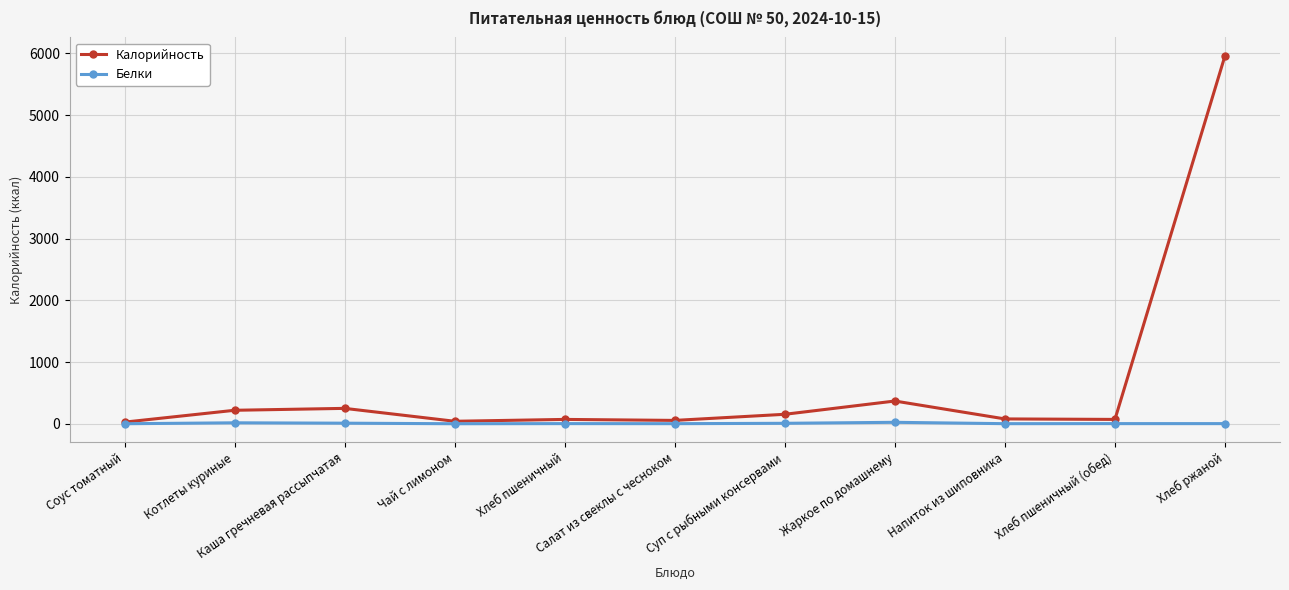

Which series has the widest spread of values?

Калорийность